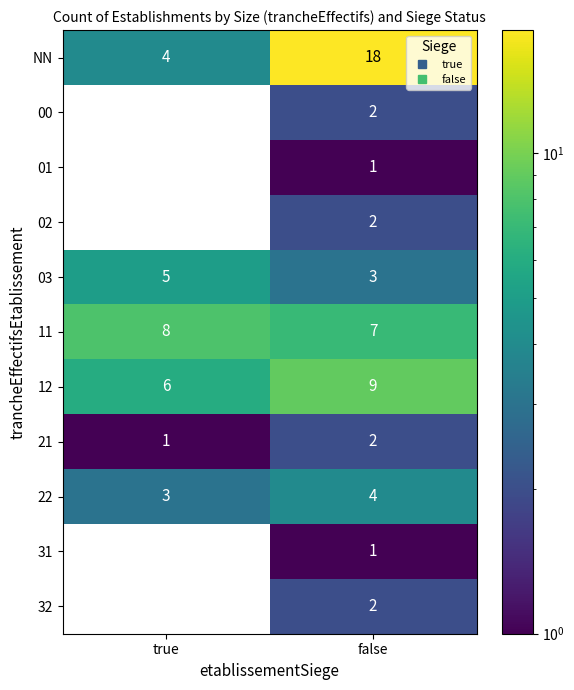

What value does the 11 series have at false?

7